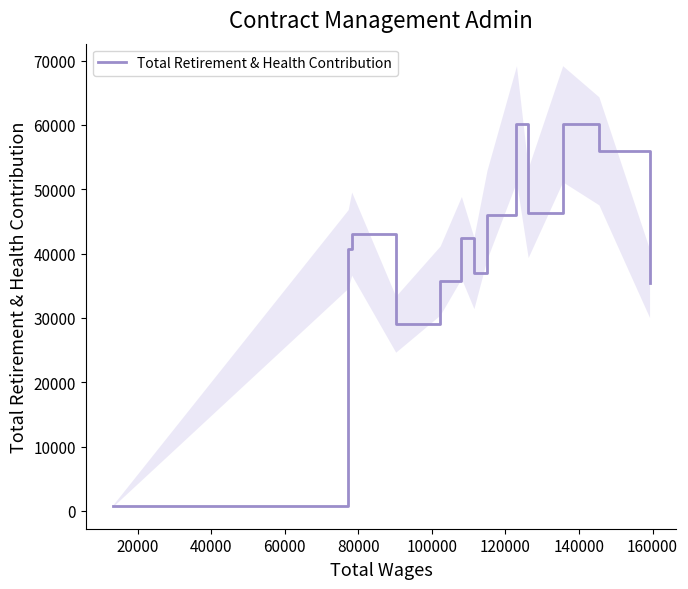

What is the highest value of the Total Retirement & Health Contribution series?

60177